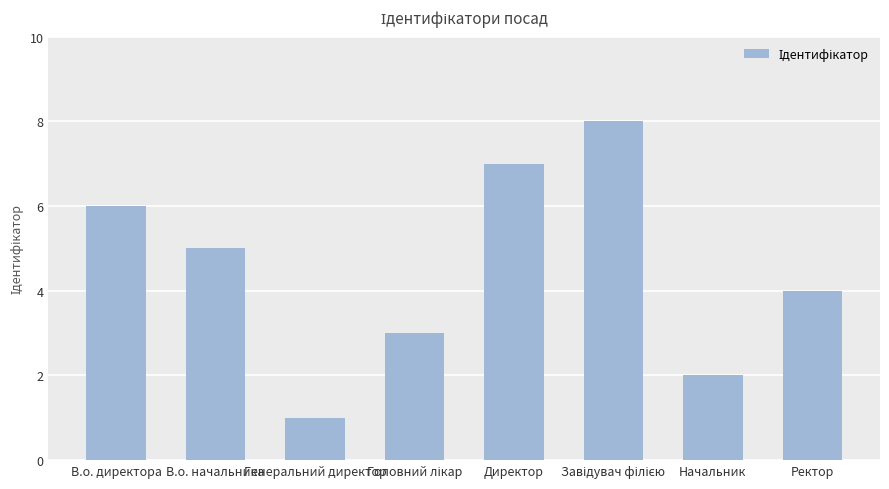

How many values are below 5?

4